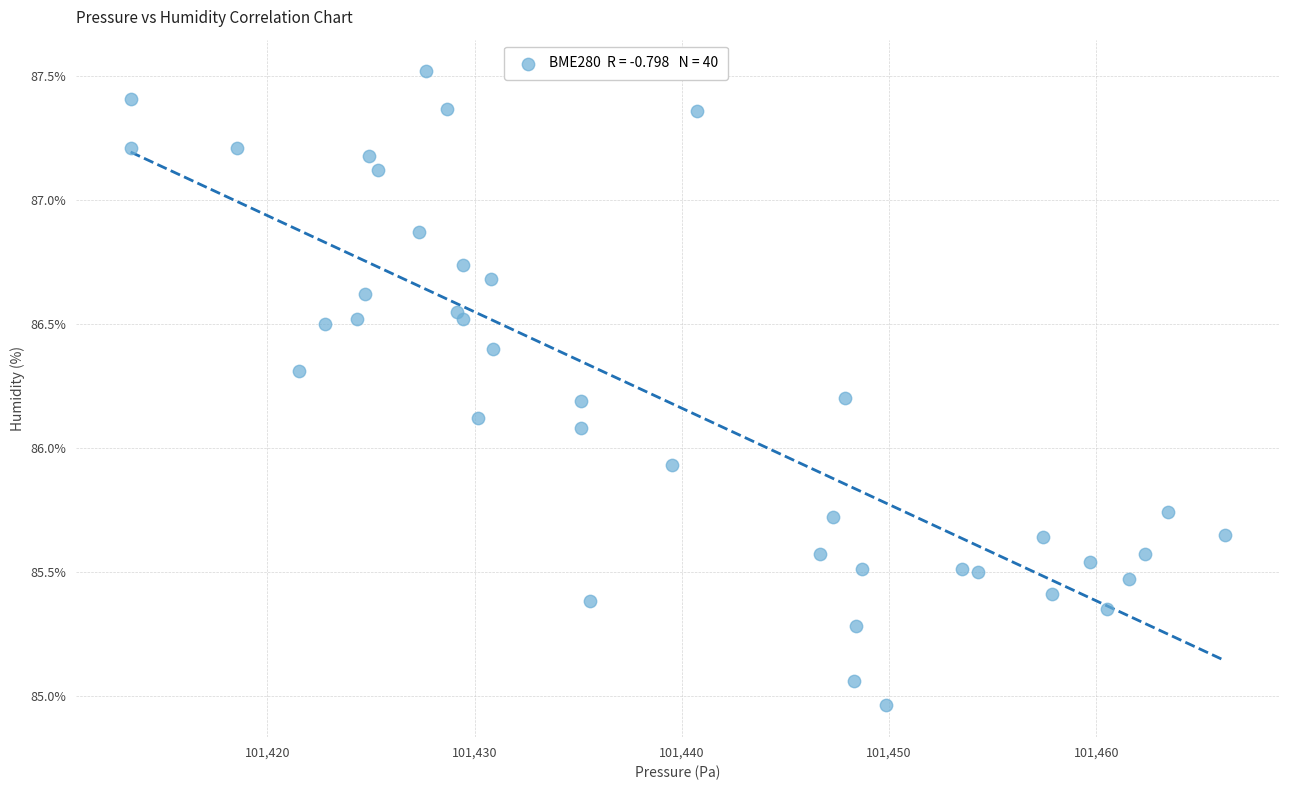

What is the range of Y values (max minus min)?

2.6